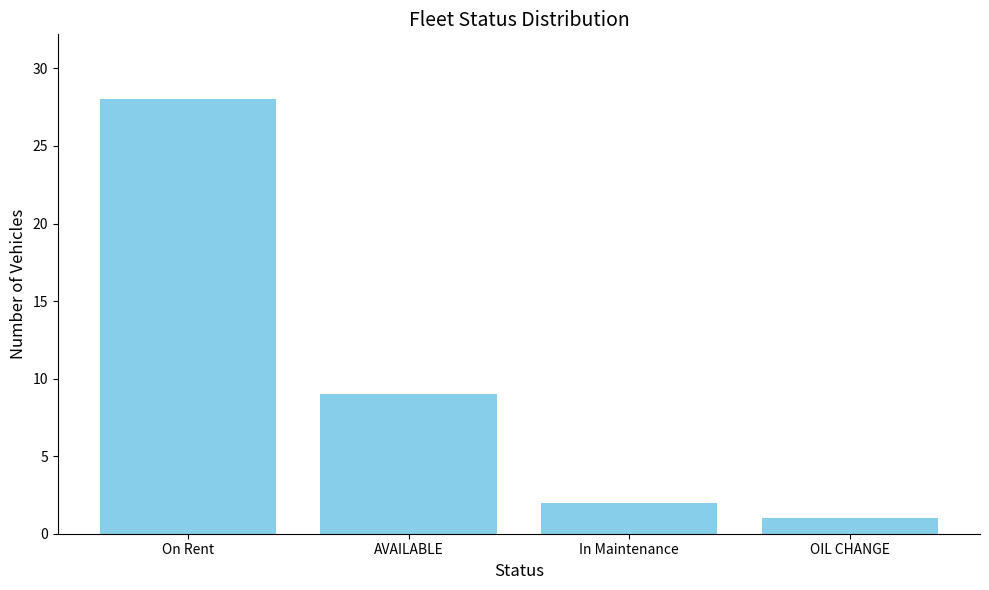

Is it true that the value at In Maintenance is 2?

True